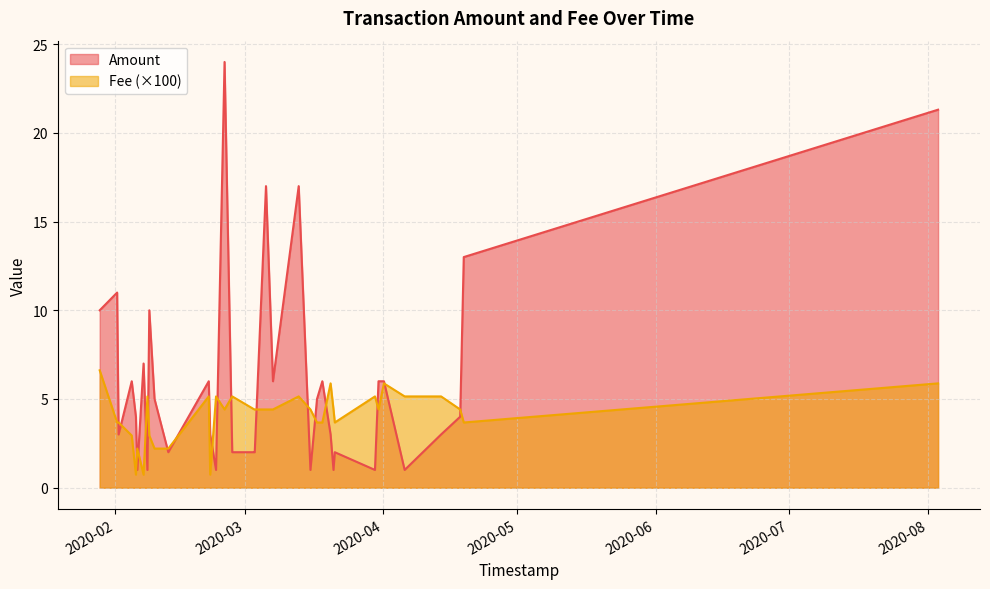

List the series in order of their peak value, highest first.

Amount, Fee (×100)